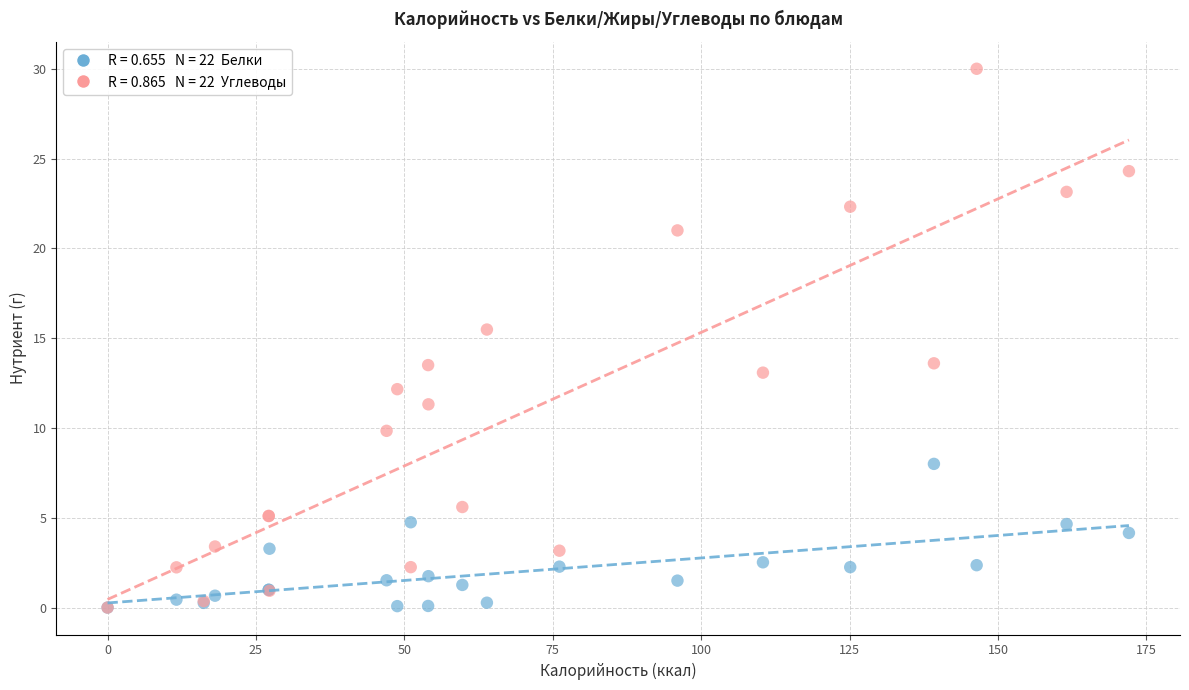

Across all series, what Y value is closest to 15?

15.5